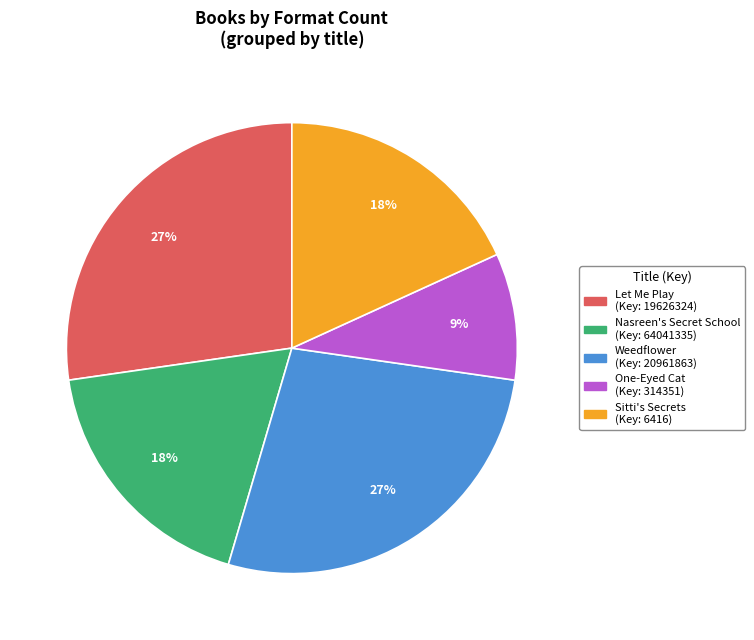

What is the smallest slice in the pie chart?

One-Eyed Cat